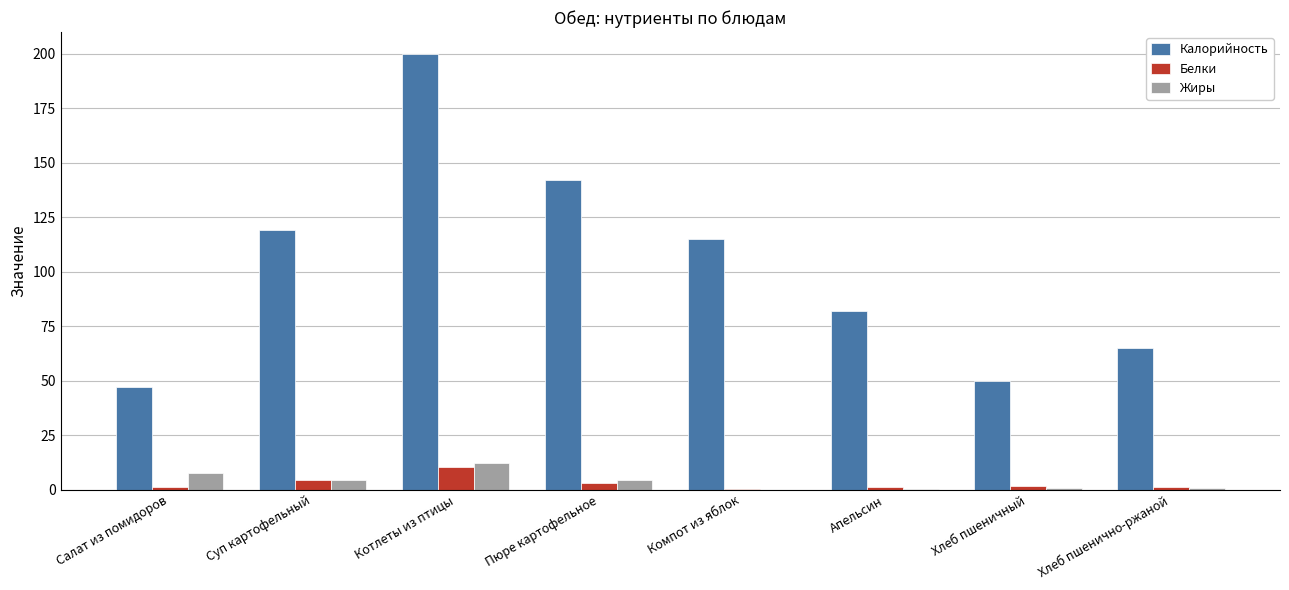

Is it true that Калорийность equals 200.0 at Котлеты из птицы?

True